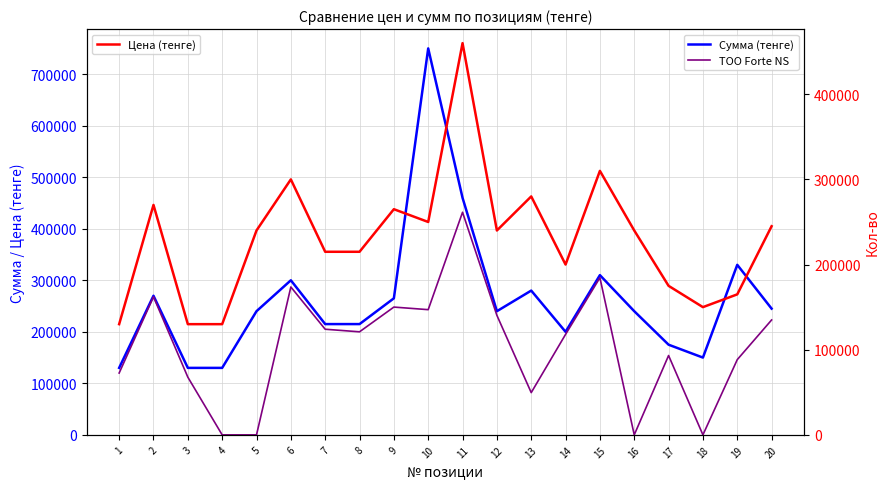

True or false: Сумма (тенге) and ТОО Forte NS intersect in this chart.

False